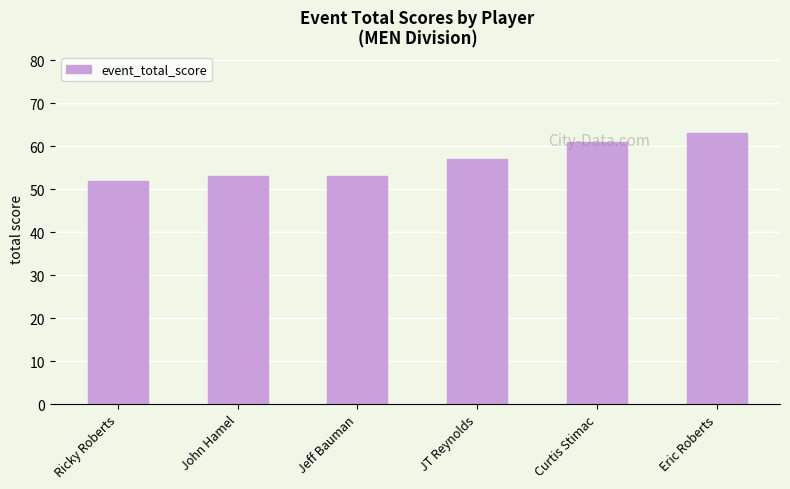

What is the sum of the values at John Hamel and Jeff Bauman?

106